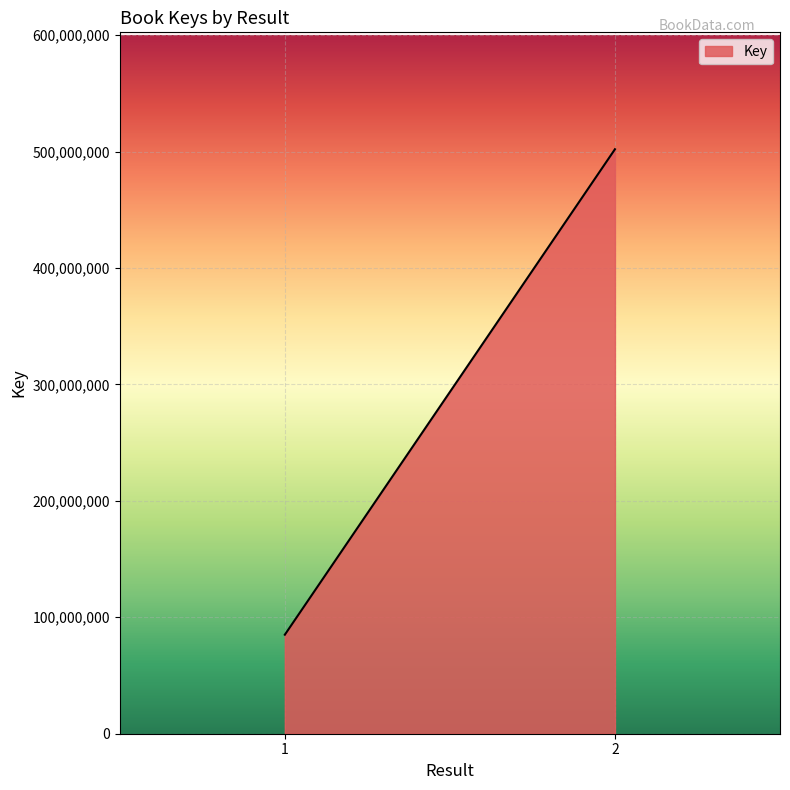

What is the ratio of the value at 2 to the value at 1?

5.9